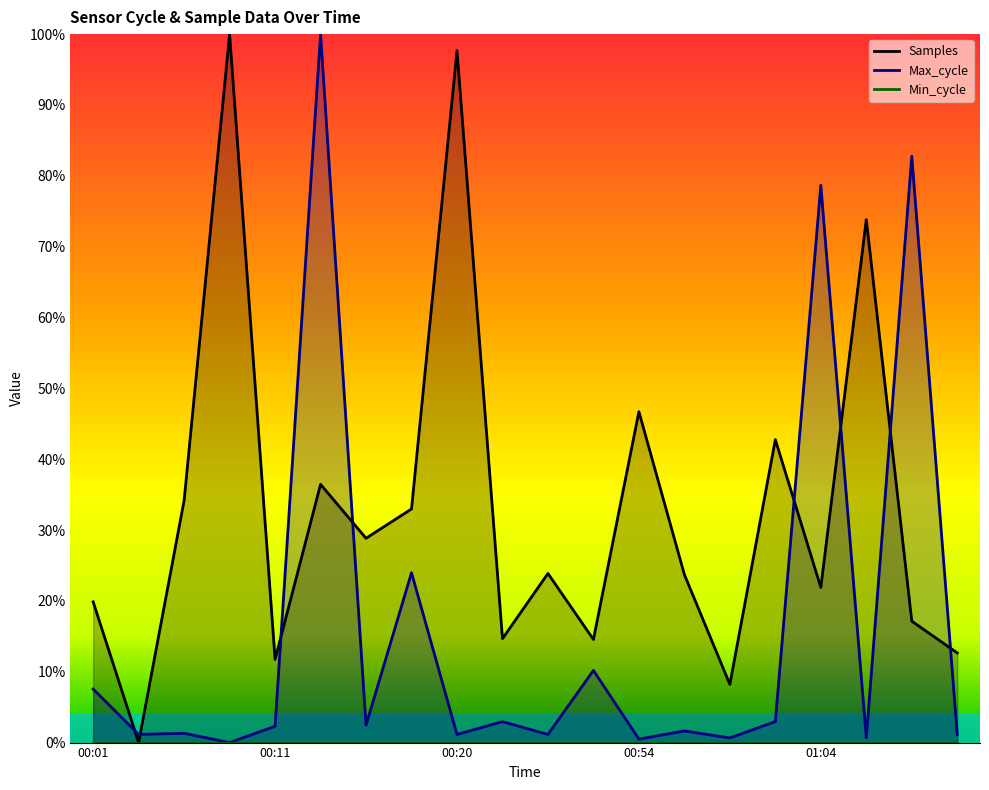

At which category is the sum across all series the highest?

00:13